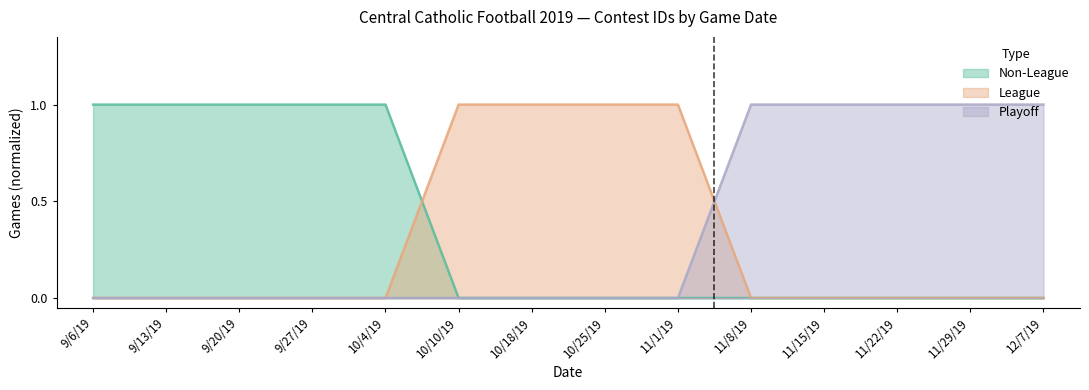

What are all the series names shown in the legend?

Non-League, League, Playoff